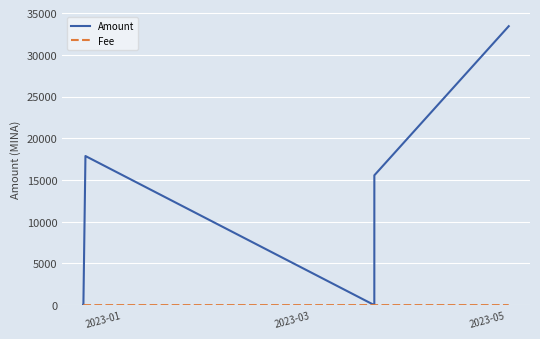

Which series has the largest total across all categories?

Amount